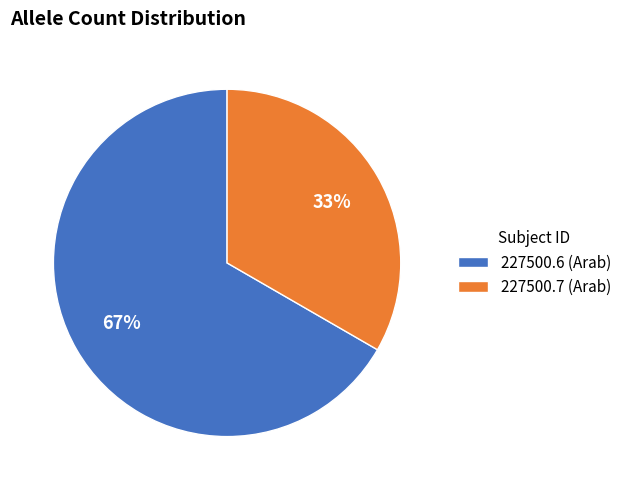

Does 227500.7 (Arab) account for over 50% of the chart?

No